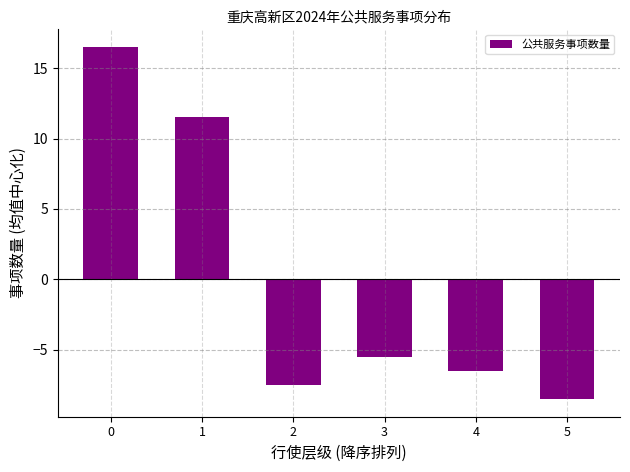

The value at 4 is -1.7. True or false?

False